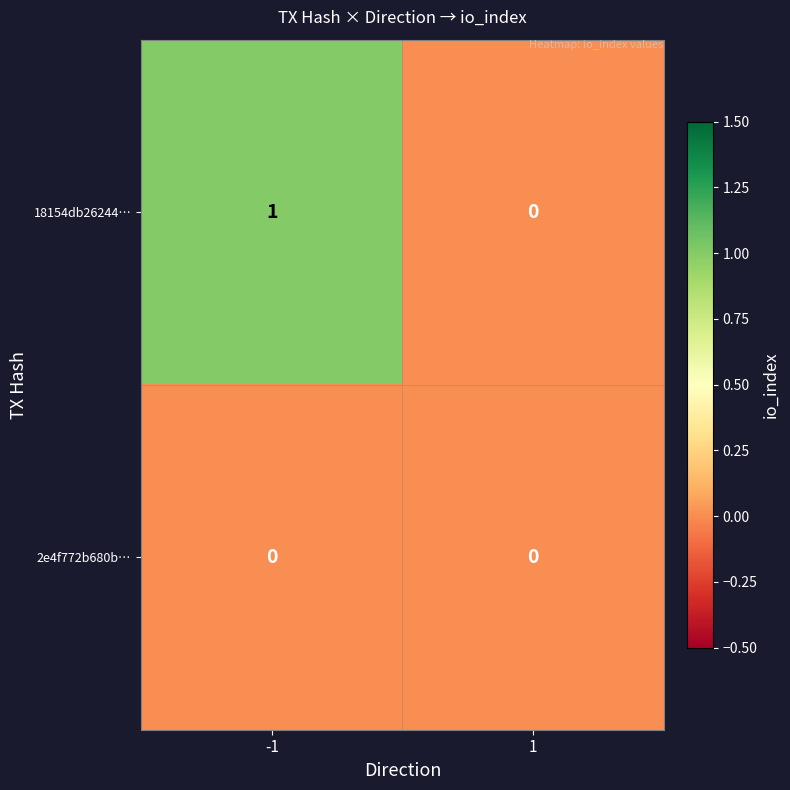

Is it true that 18154db26244… equals 0 at 1?

True